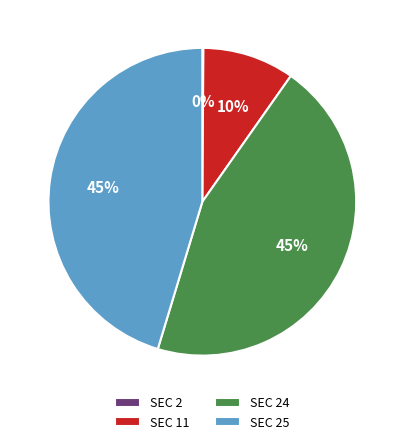

To the nearest percent, what is the difference between the largest and smallest slice percentages?

45%